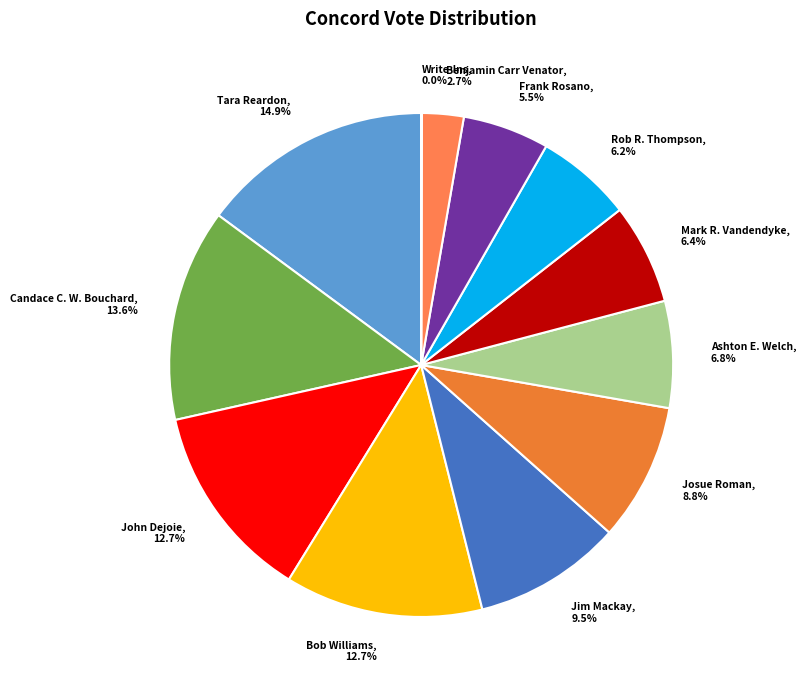

What percentage is the John Dejoie slice, to the nearest percent?

13%